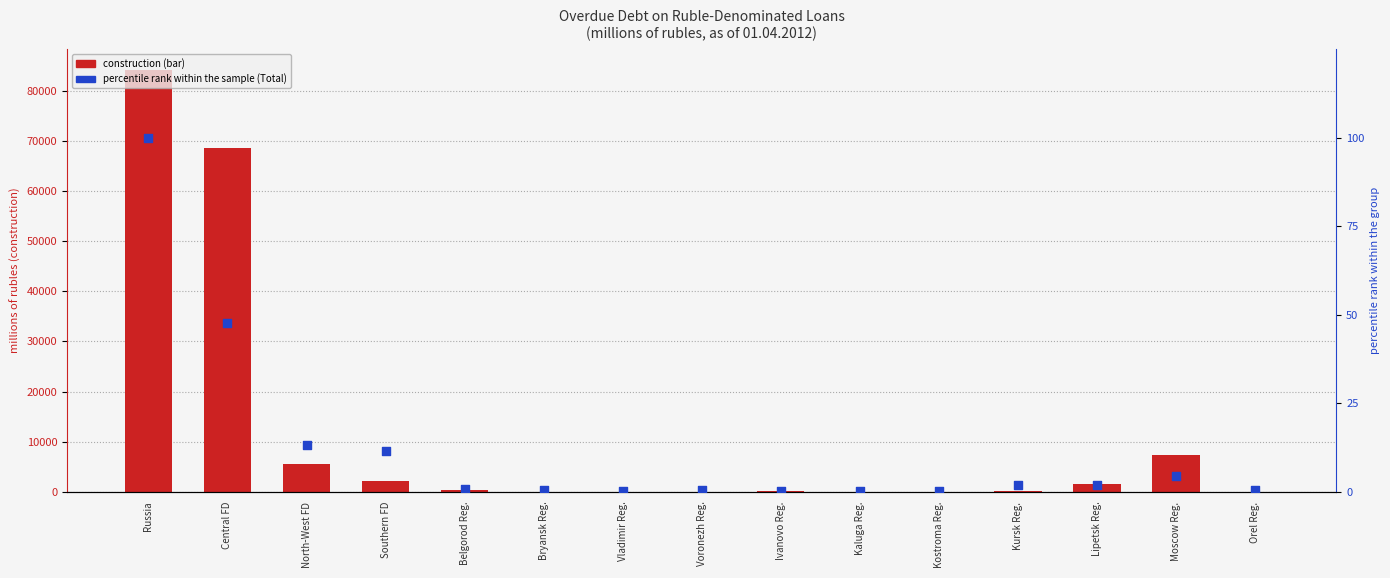

At which category is the sum across all series the highest?

Russia